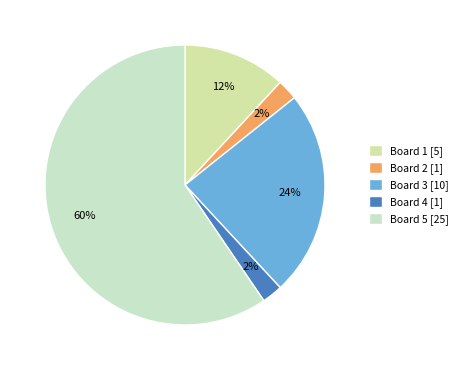

How many segments does this pie chart have?

5